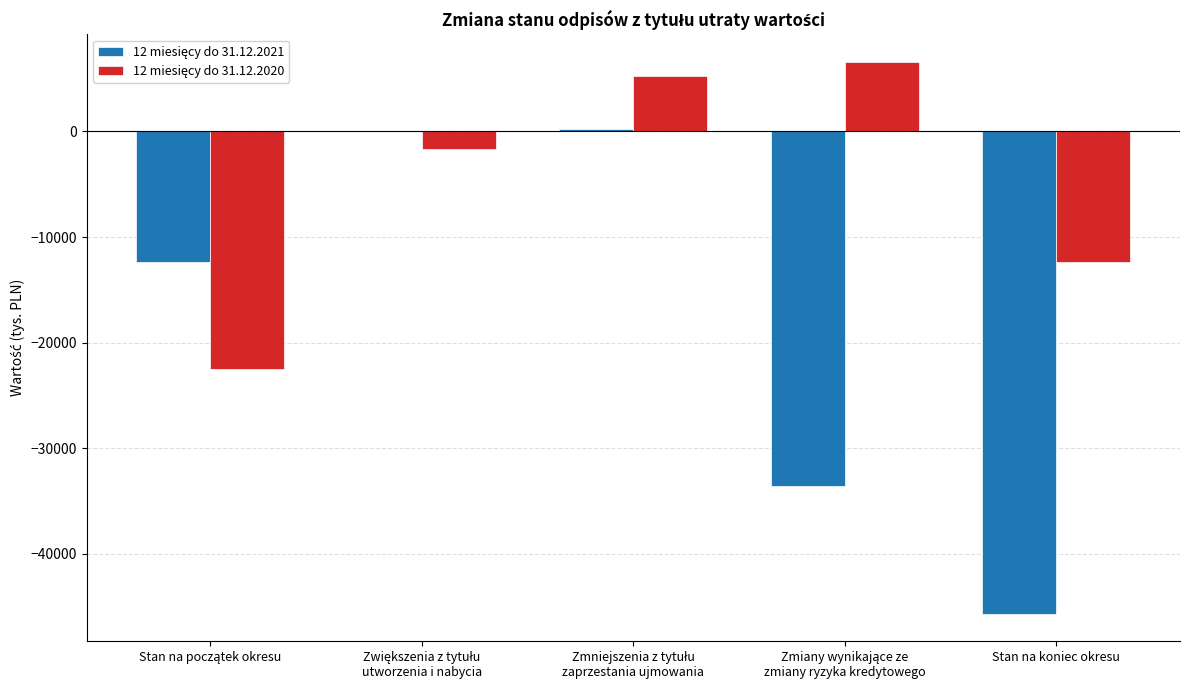

What is the maximum value shown in the chart?

6571